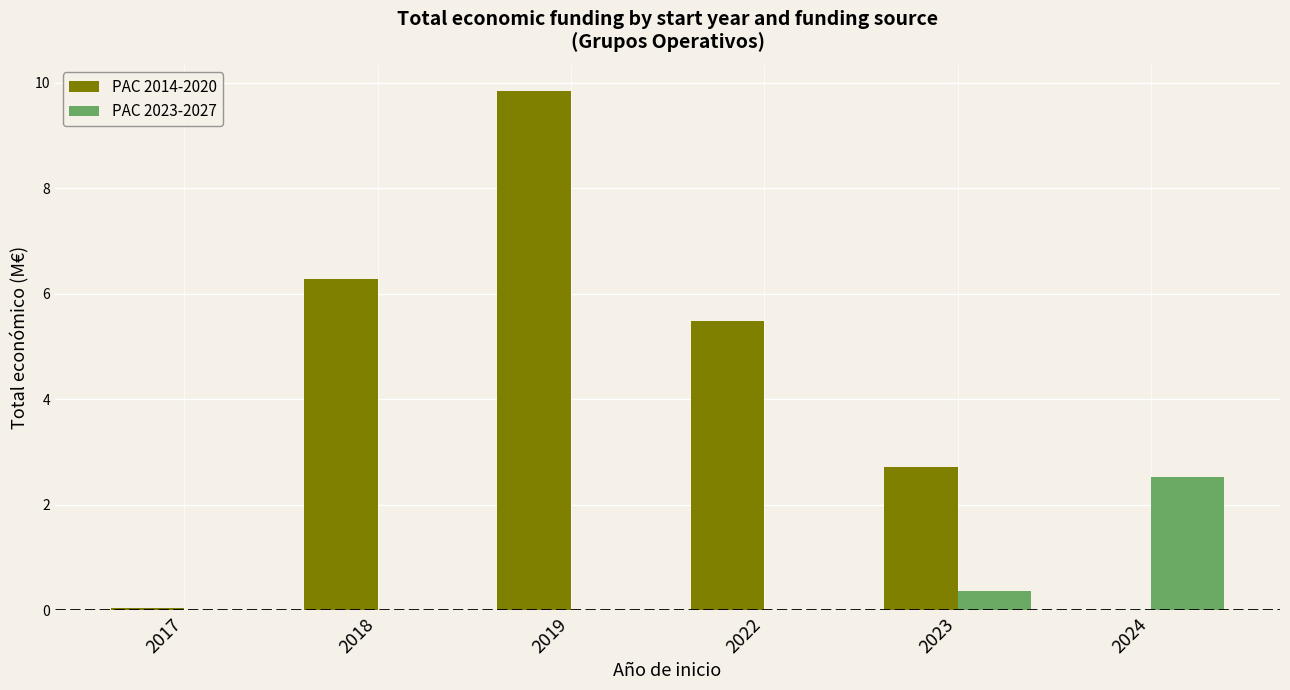

At which label is PAC 2023-2027 closest to 1?

2023